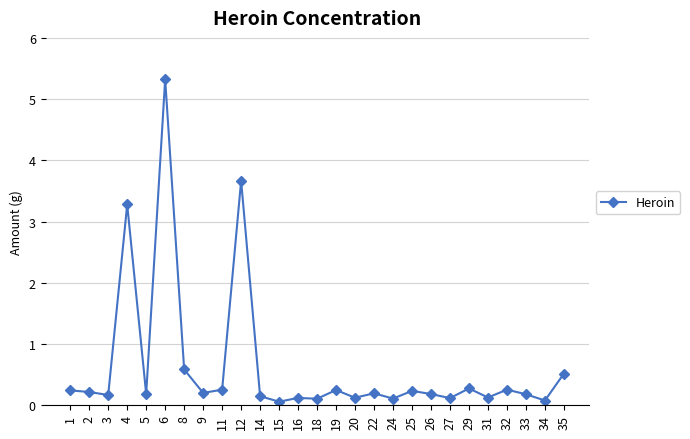

What is the approximate value at 32?

0.3